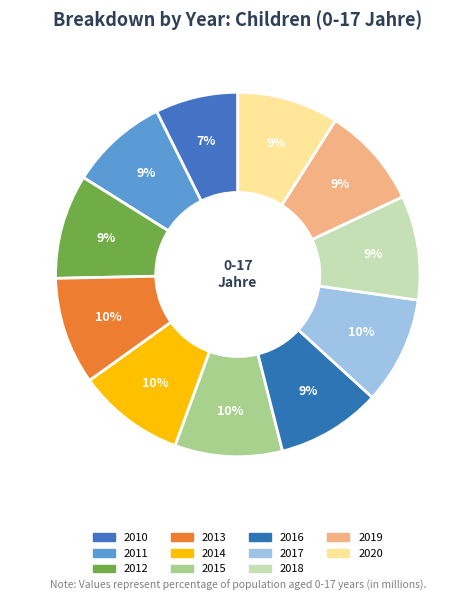

The 2015 slice represents 10% of the pie. True or false?

True